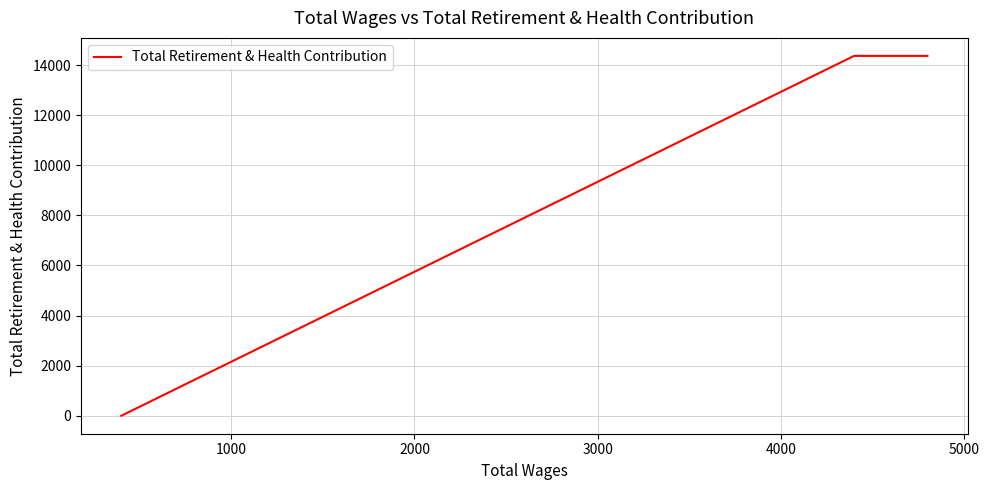

Reading left to right, transcribe all the data shown in this chart.

0	14364	14364	14364	14364	14364